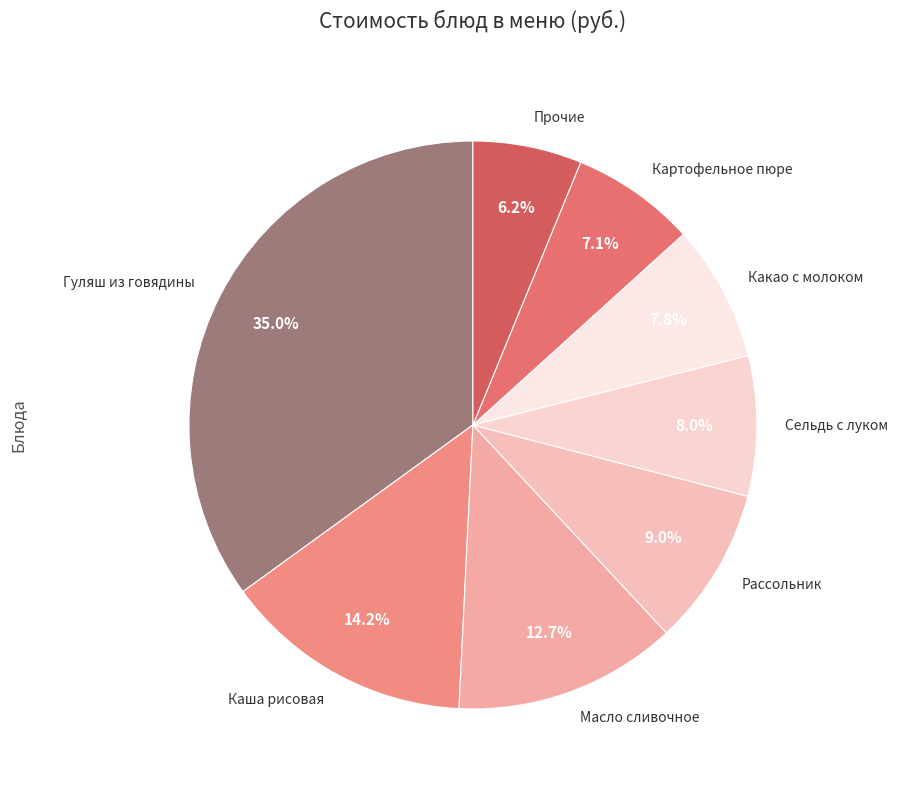

Which has a higher value, Гуляш из говядины or Картофельное пюре?

Гуляш из говядины